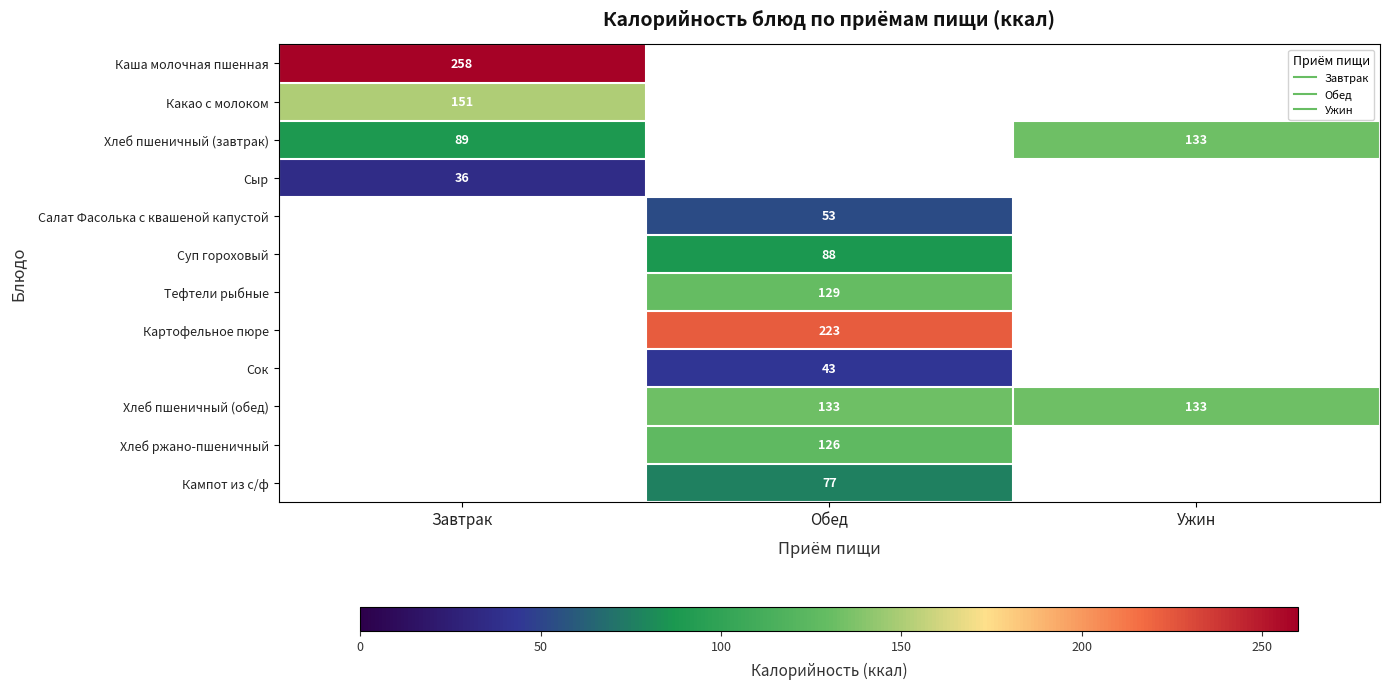

List the labels in order of Суп гороховый value, smallest first.

Завтрак, Обед, Ужин